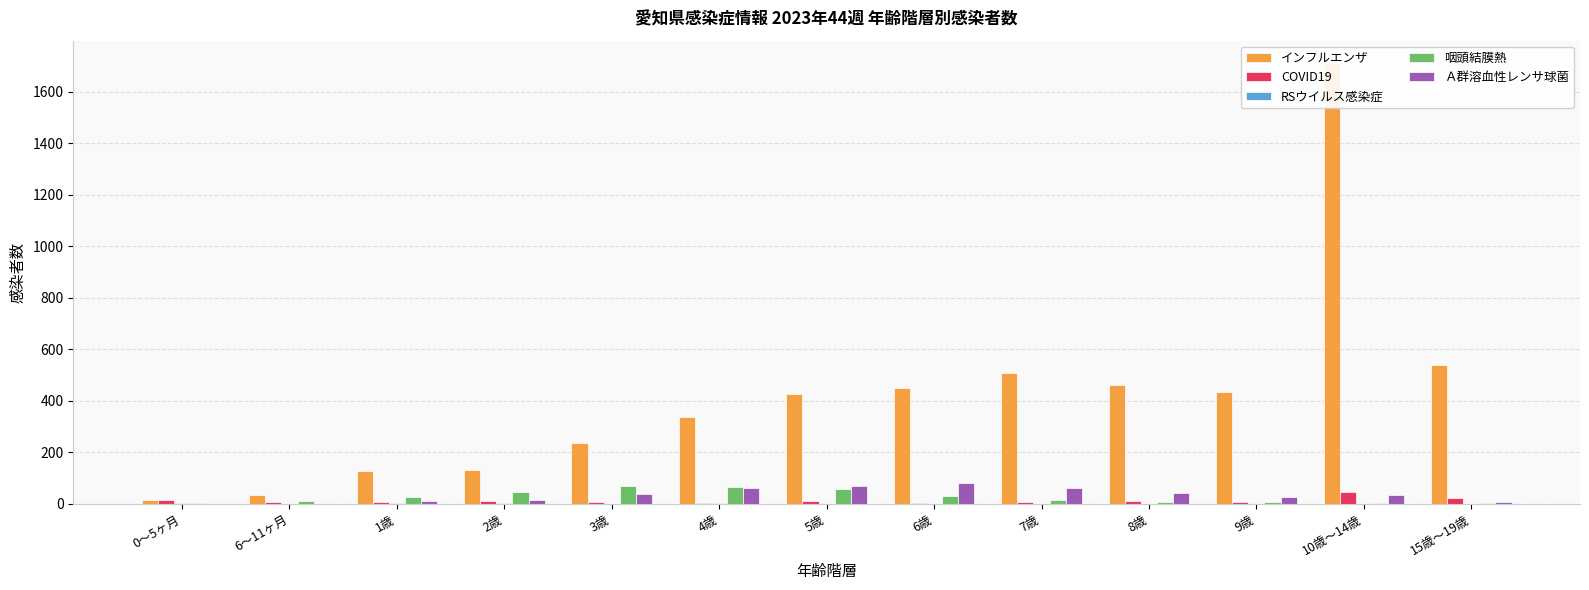

Which series has the largest total across all categories?

インフルエンザ